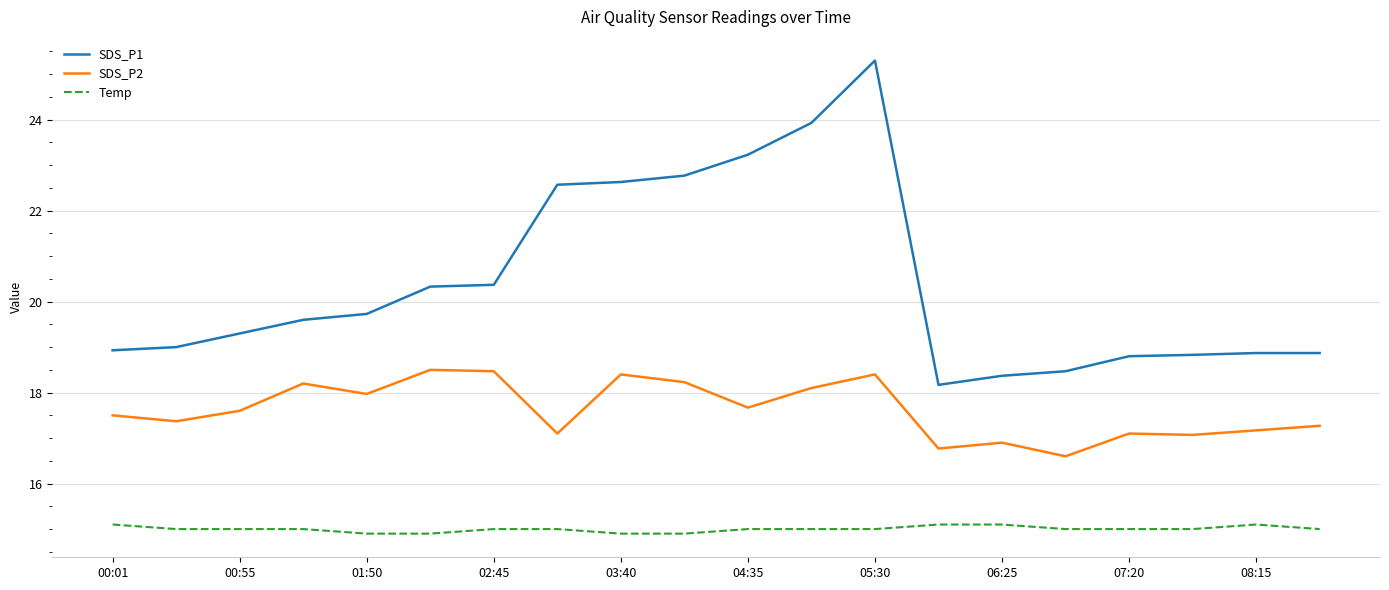

Which series has the largest total across all categories?

SDS_P1